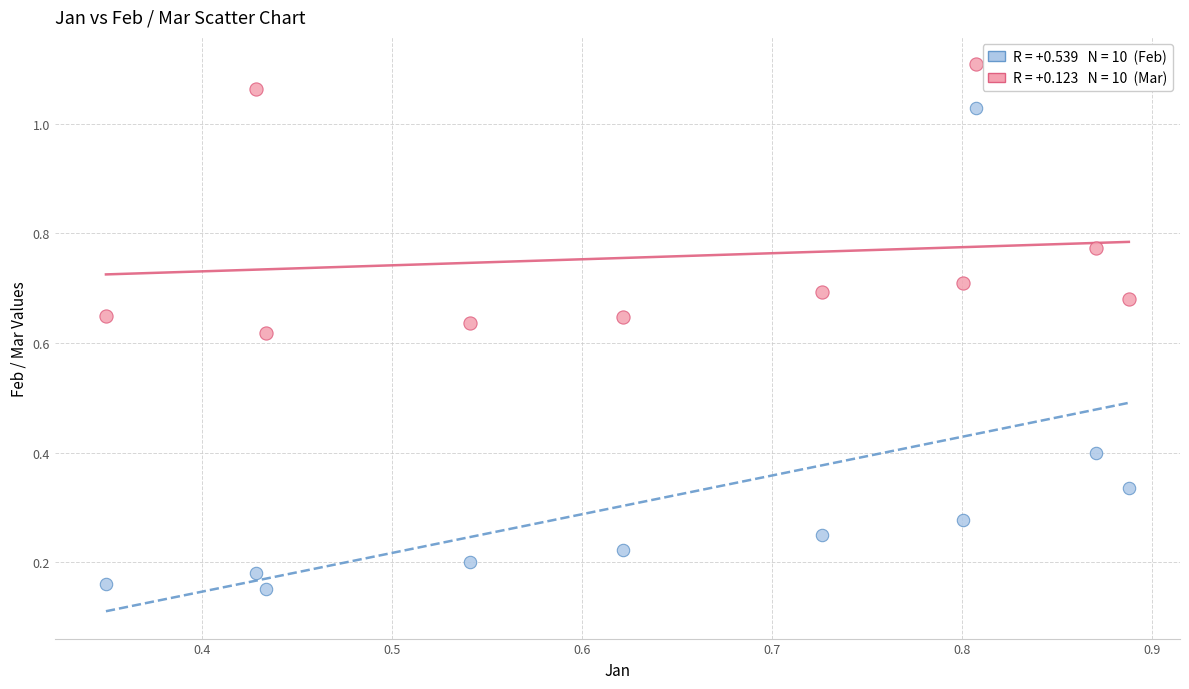

Across all data points, what is the range of X values (max minus min)?

0.5